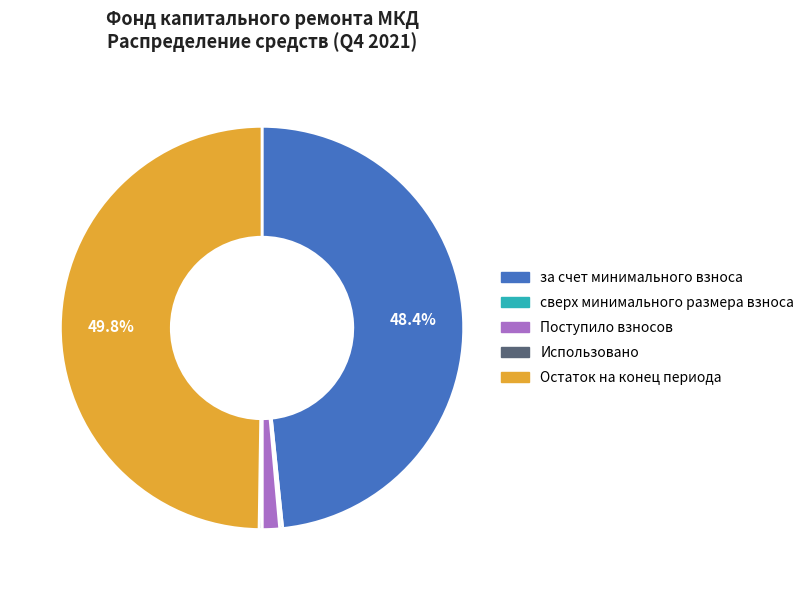

What percentage is the за счет минимального взноса slice, to the nearest percent?

49%